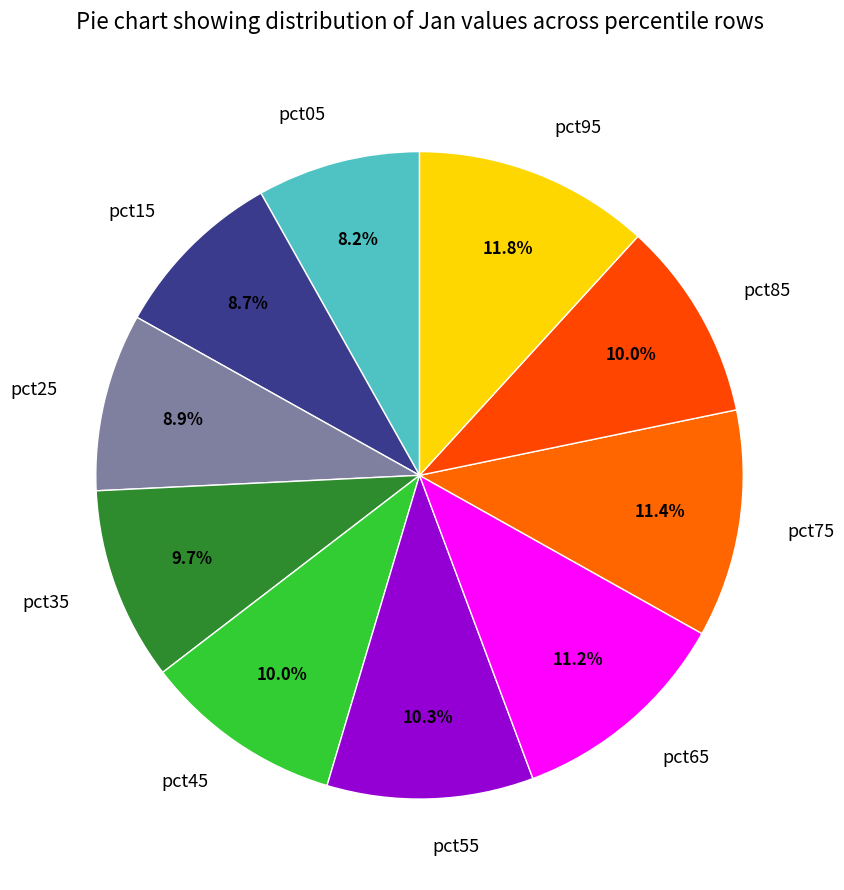

Which slice is the smallest?

pct05